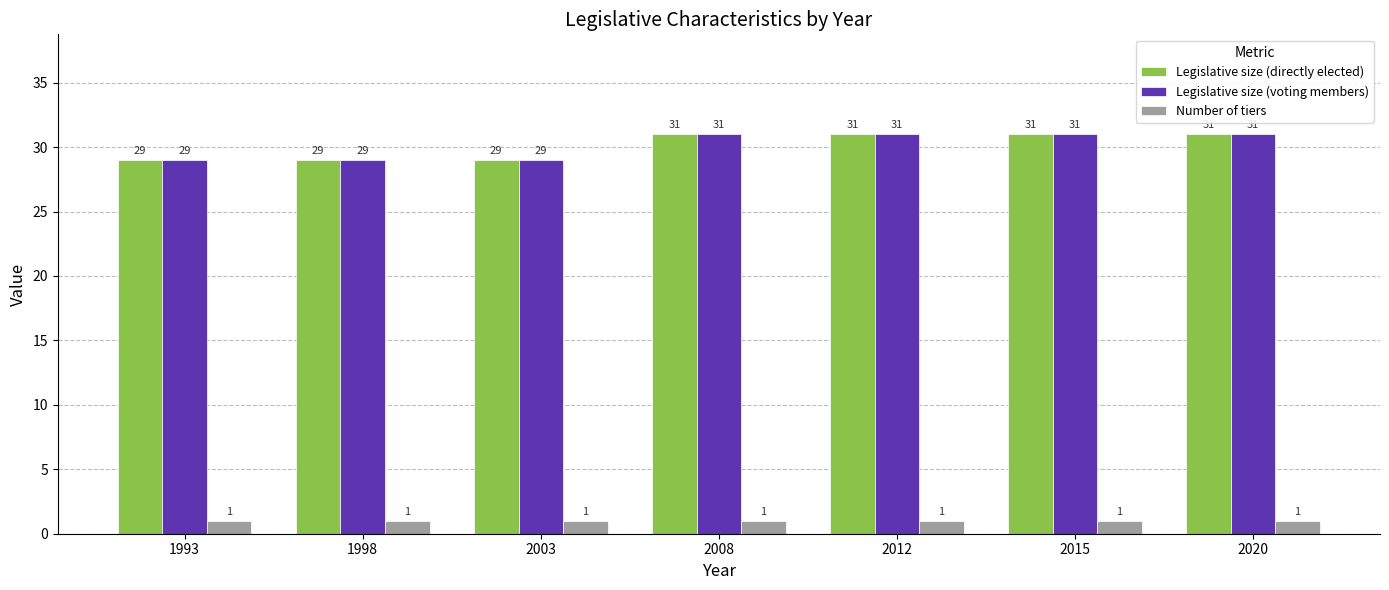

What is the spread (max minus min) of values at 1993?

28